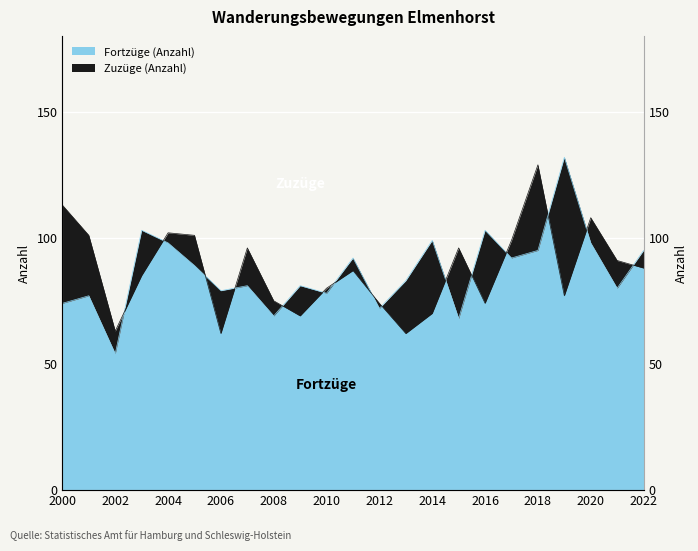

At which label does Zuzüge (Anzahl) reach its peak?

2018